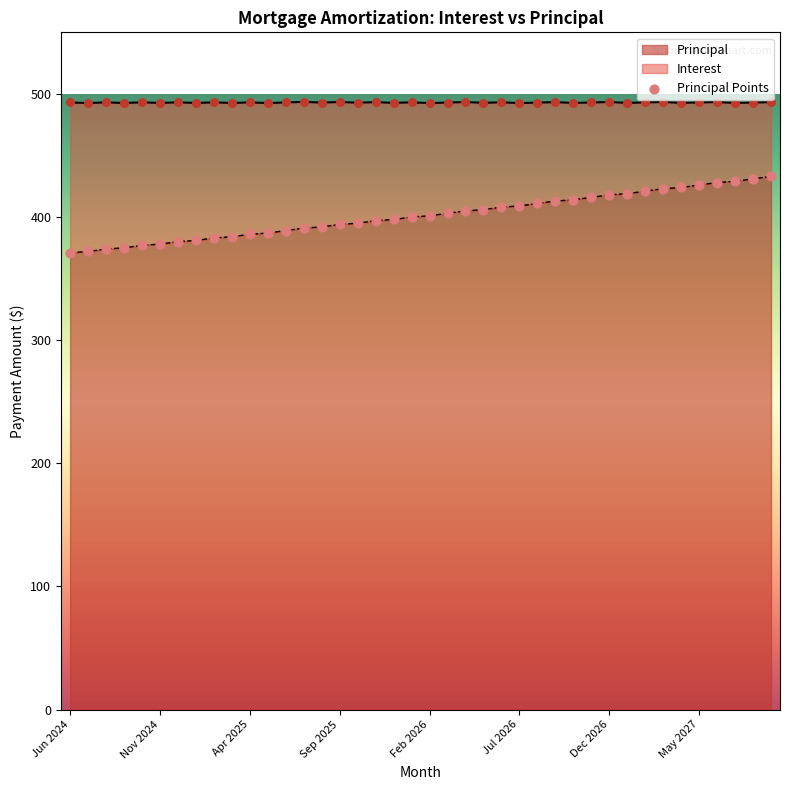

Between 9 and 27, which is larger?

27